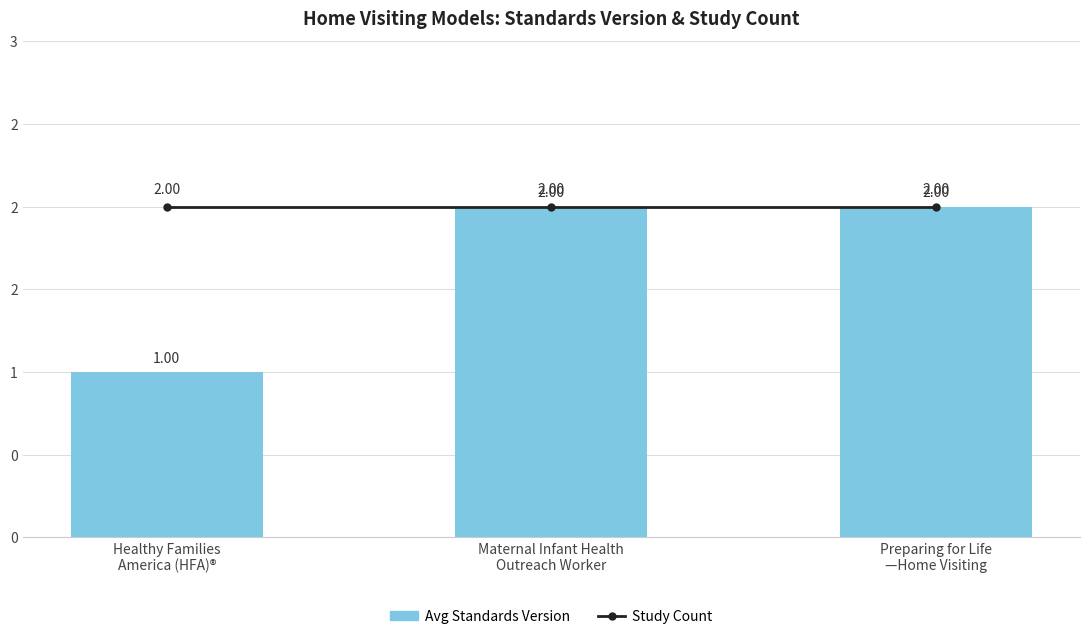

Which has a higher value, Healthy Families
America (HFA)® or Maternal Infant Health
Outreach Worker?

Healthy Families
America (HFA)®